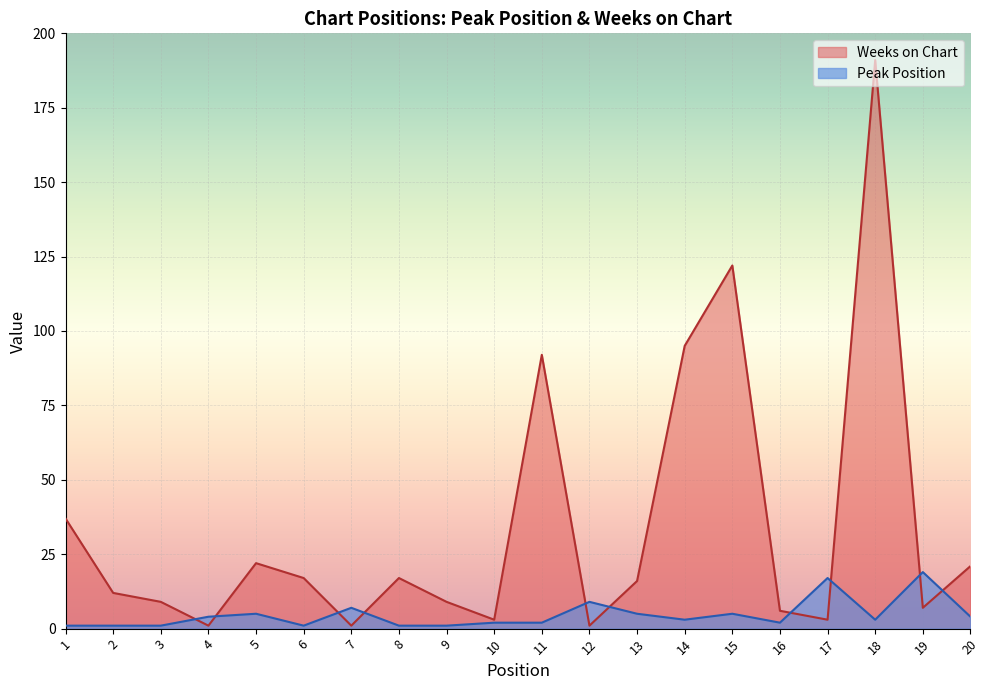

True or false: Weeks on Chart has a value of 23 at 6.

False